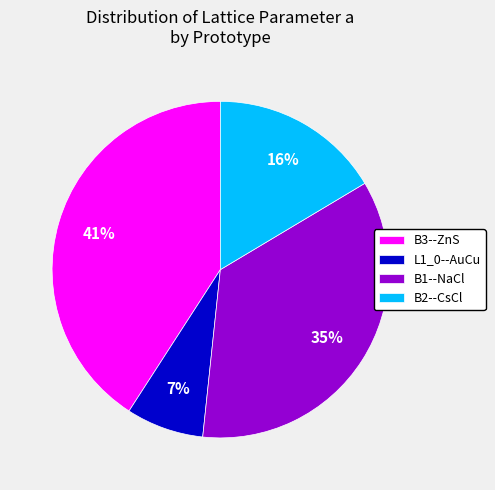

Rank the categories by value from lowest to highest.

L1_0--AuCu, B2--CsCl, B1--NaCl, B3--ZnS